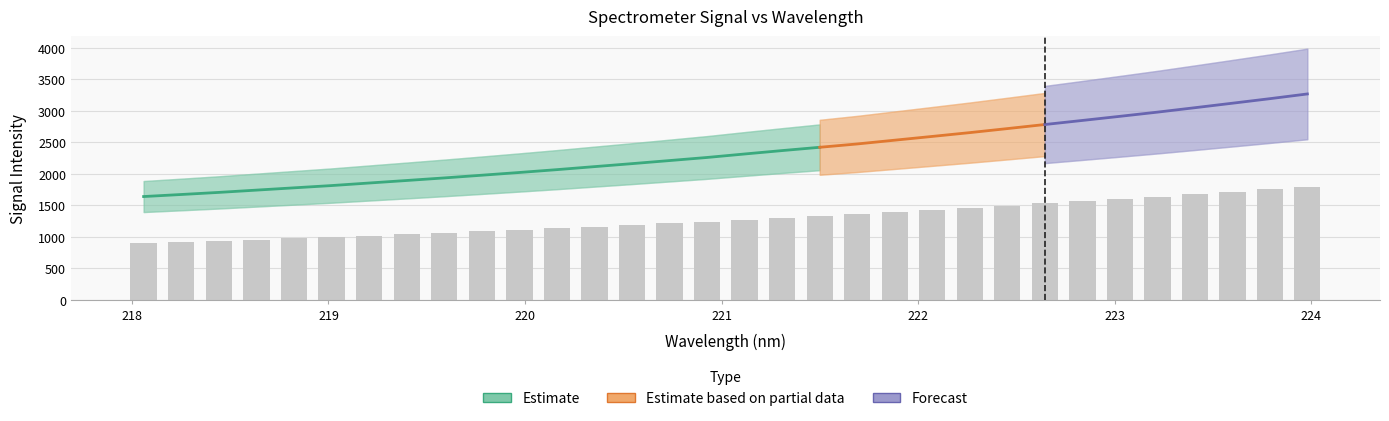

Does the chart contain stacked bars?

No